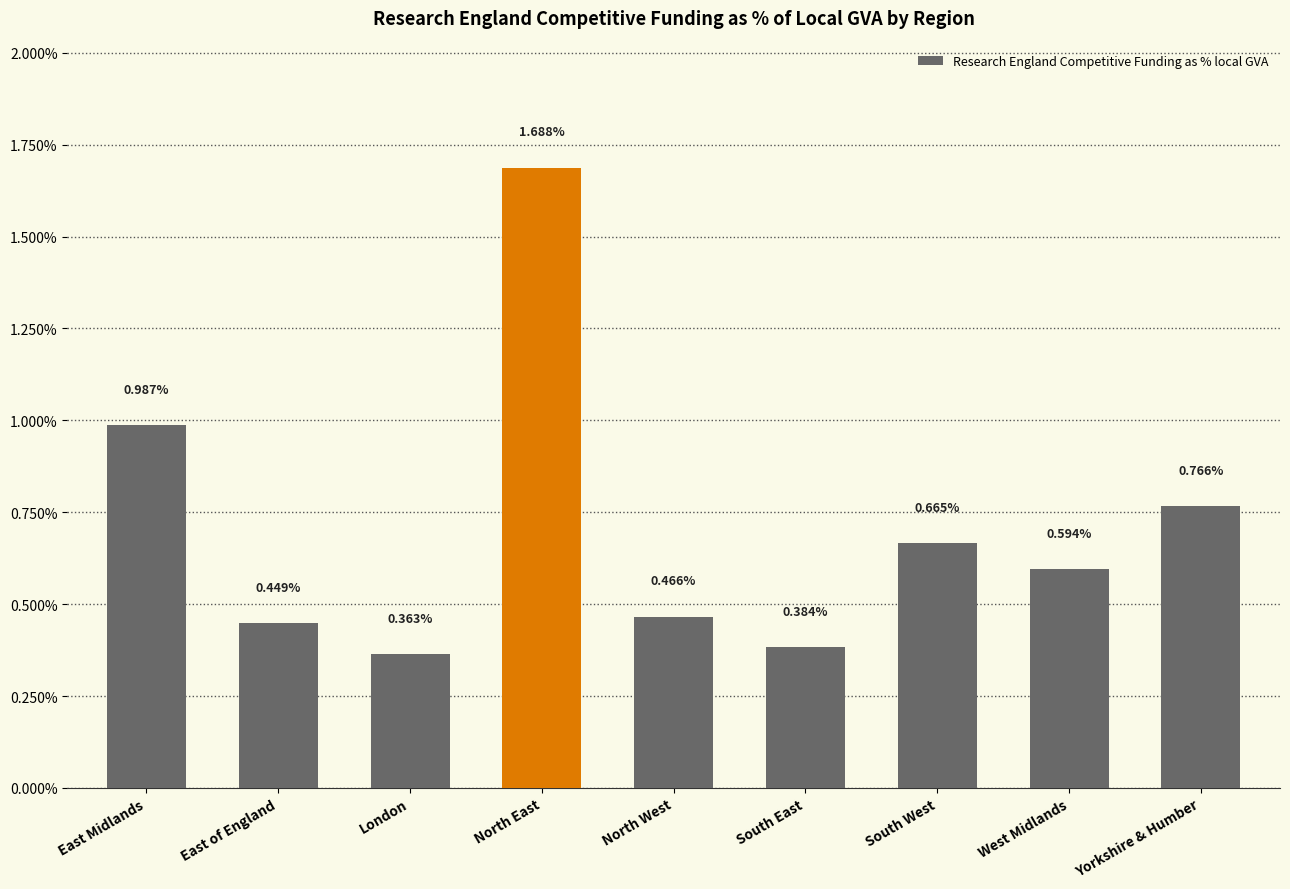

Are the bars horizontal?

No